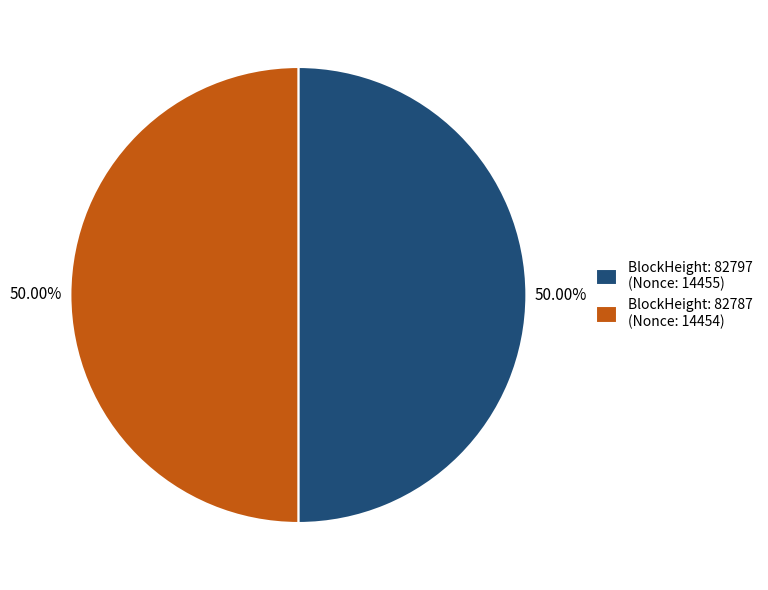

Combined, do BlockHeight: 82797 (Nonce: 14455) and BlockHeight: 82787 (Nonce: 14454) account for over 50%?

Yes